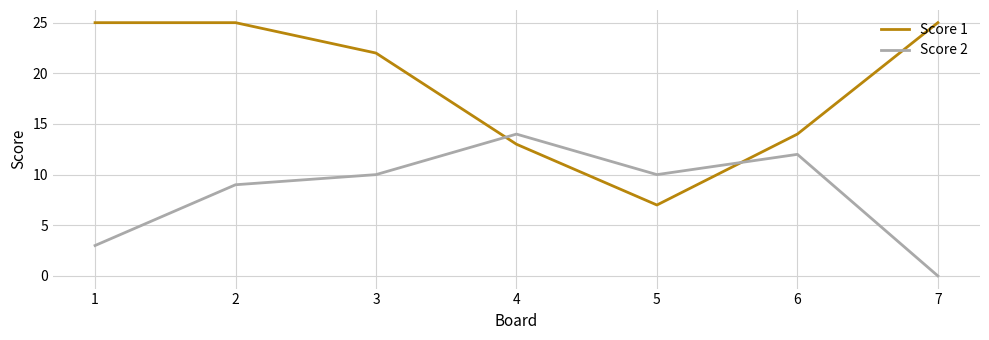

What is the approximate value of Score 1 at 6, to the nearest 10?

10